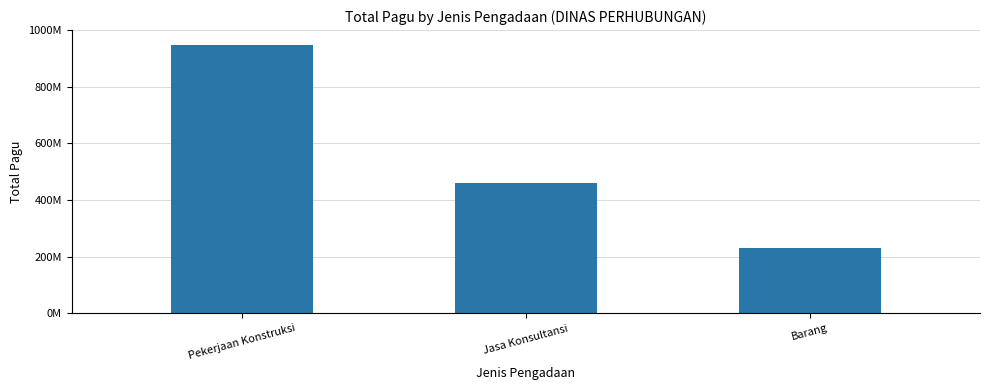

Does the chart contain any negative values?

No